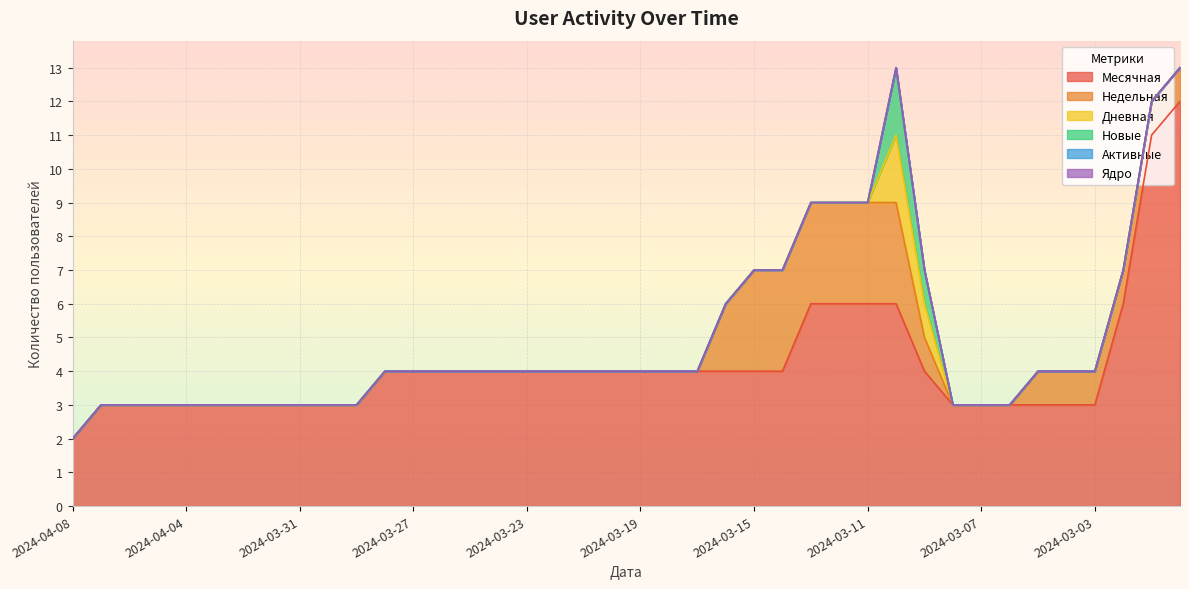

What is the approximate value of Недельная at 2024-03-03?

1